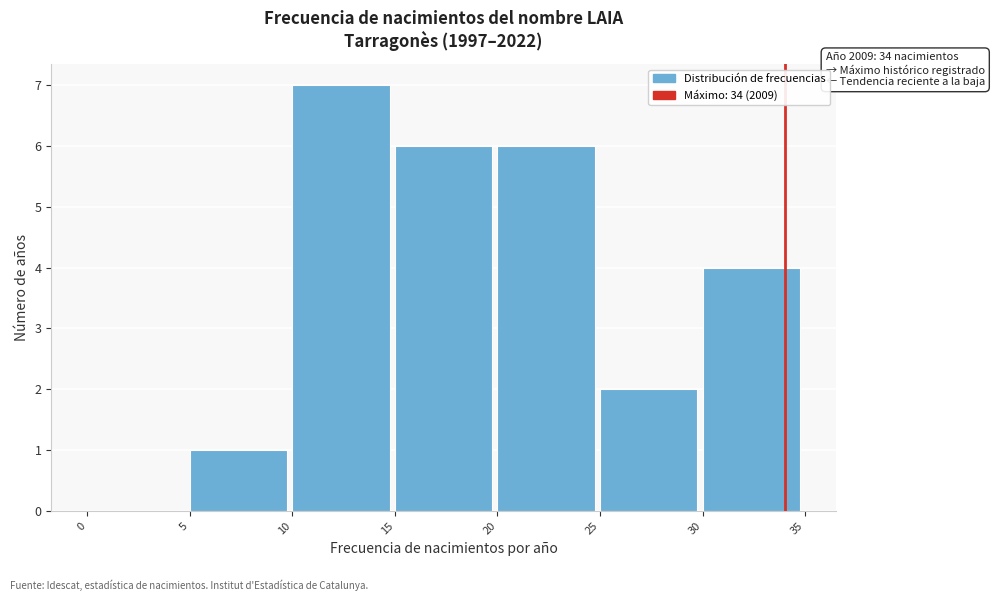

Over which range of the x-axis is the bar tallest?

10 to 15